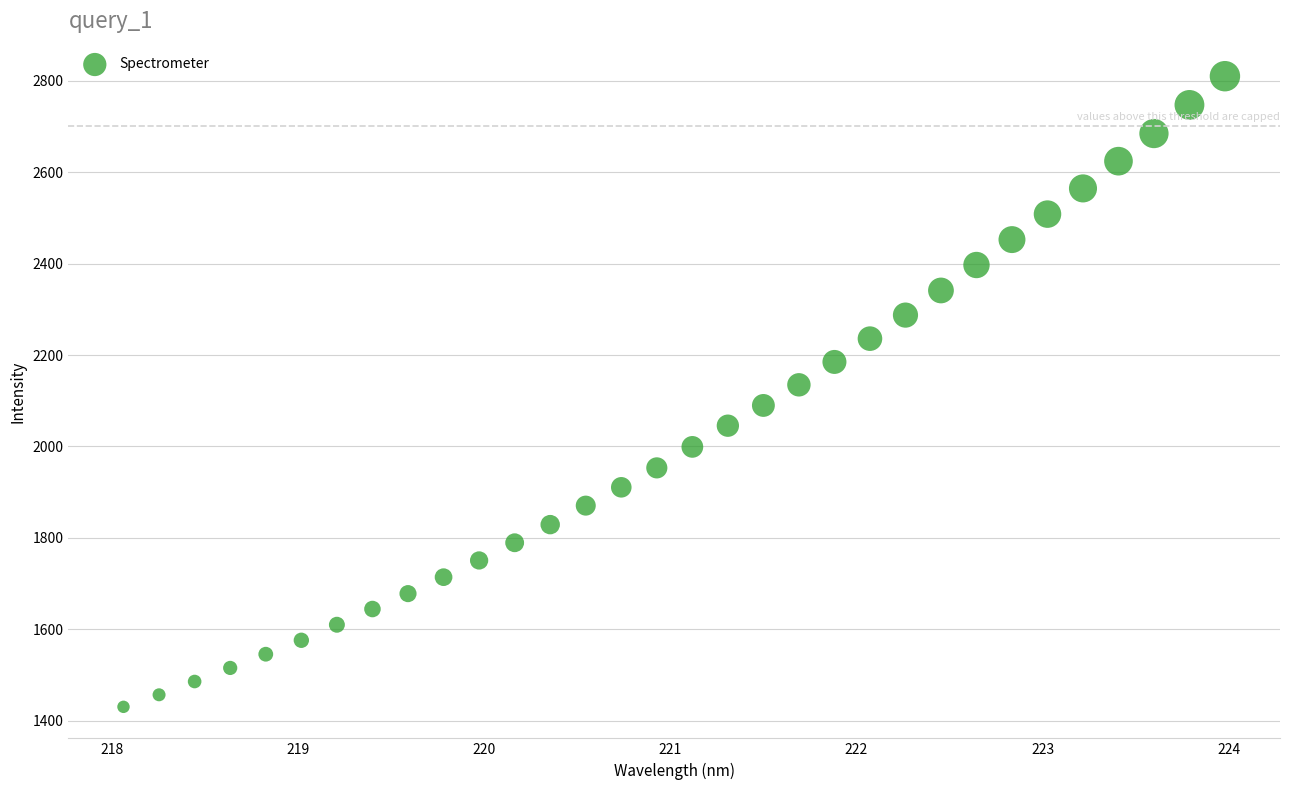

What is the range of X values (max minus min)?

5.9